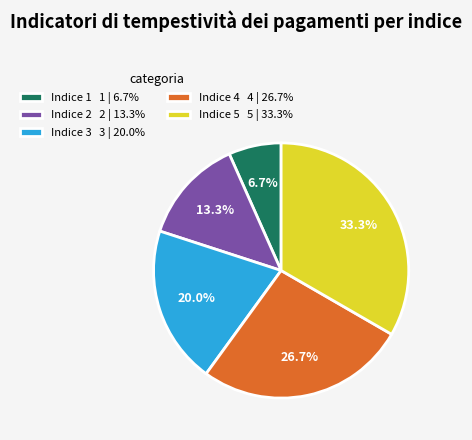

How many segments does this pie chart have?

5